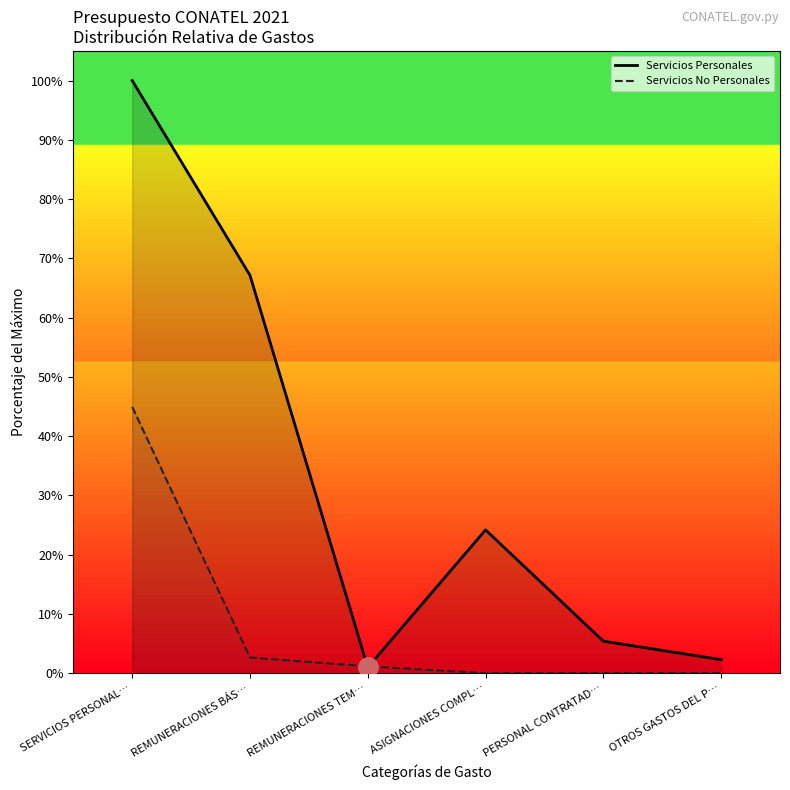

Reading right to left, extract all data points from this chart.

Servicios Personales: OTROS GASTOS DEL P…=2.3	PERSONAL CONTRATAD…=5.4	ASIGNACIONES COMPL…=24.2	REMUNERACIONES TEM…=1.0	REMUNERACIONES BÁS…=67.1	SERVICIOS PERSONAL…=100.0
Servicios No Personales: OTROS GASTOS DEL P…=0.0	PERSONAL CONTRATAD…=0.0	ASIGNACIONES COMPL…=0.0	REMUNERACIONES TEM…=1.2	REMUNERACIONES BÁS…=2.6	SERVICIOS PERSONAL…=44.9